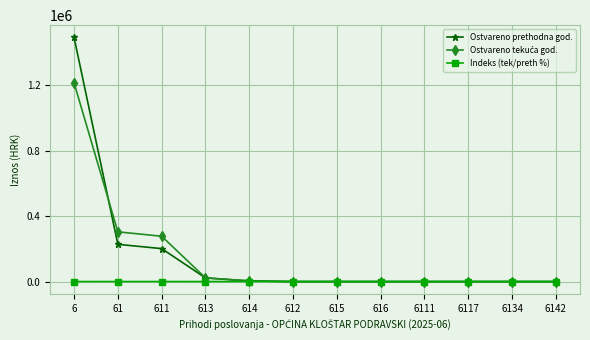

What is the average value of the Ostvareno prethodna god. series?

162146.5